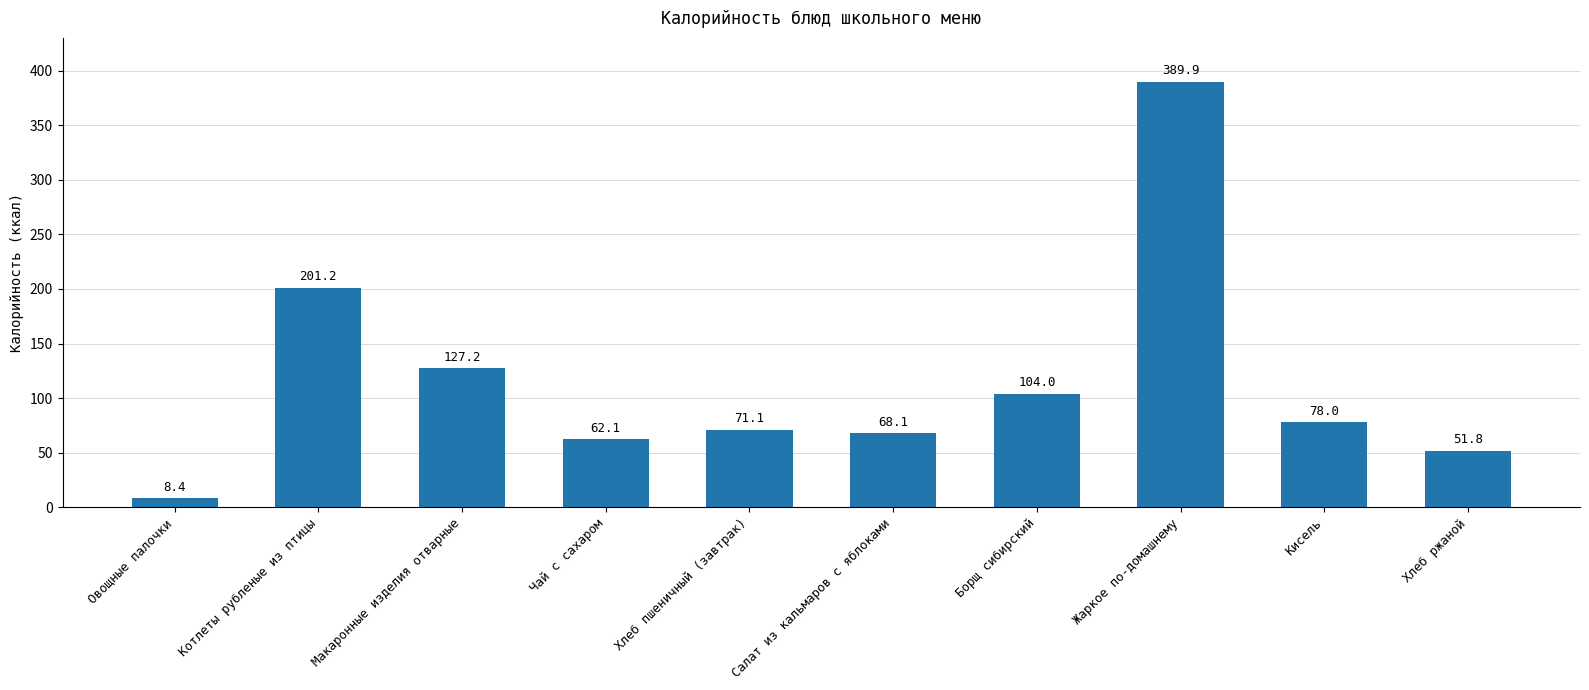

True or false: the data shows 213.5 at Макаронные изделия отварные.

False